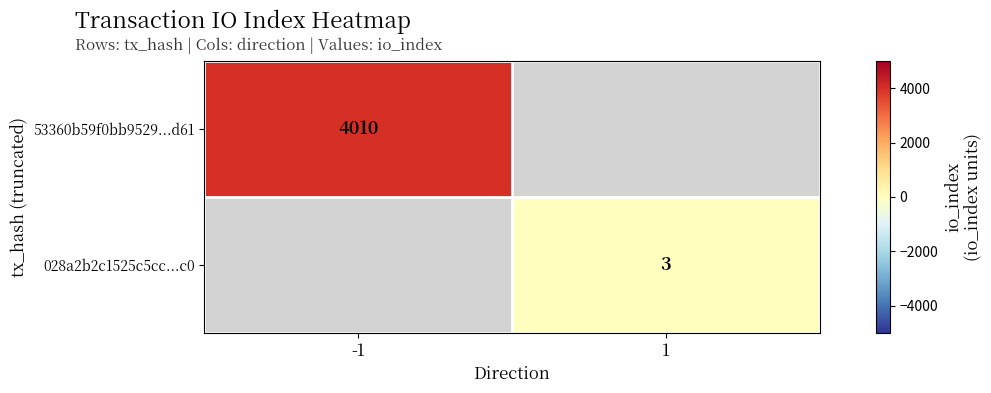

The 53360b59f0bb9529...d61 series shows 4010 at -1. True or false?

True